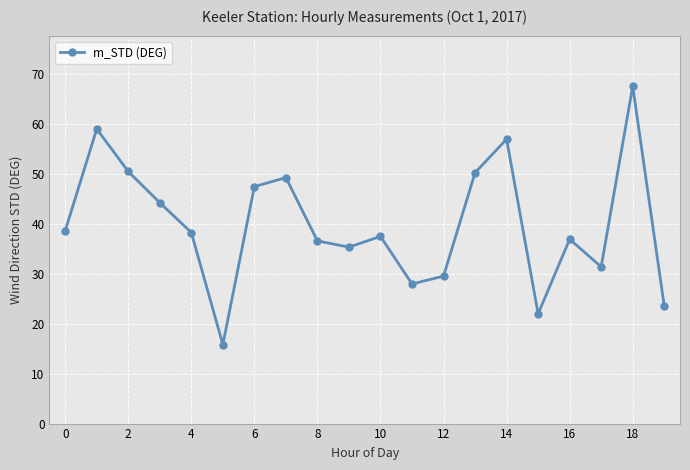

What is the value of the 11th point from the left?

37.5